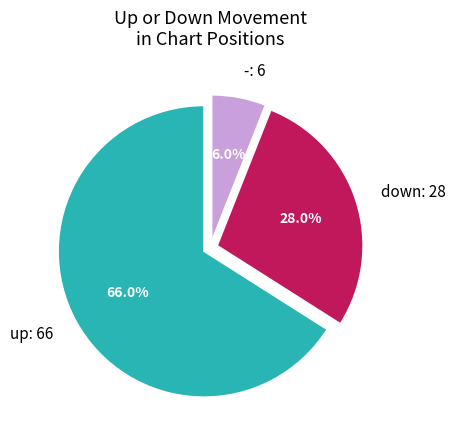

What portion of the pie excludes up?

34.0%